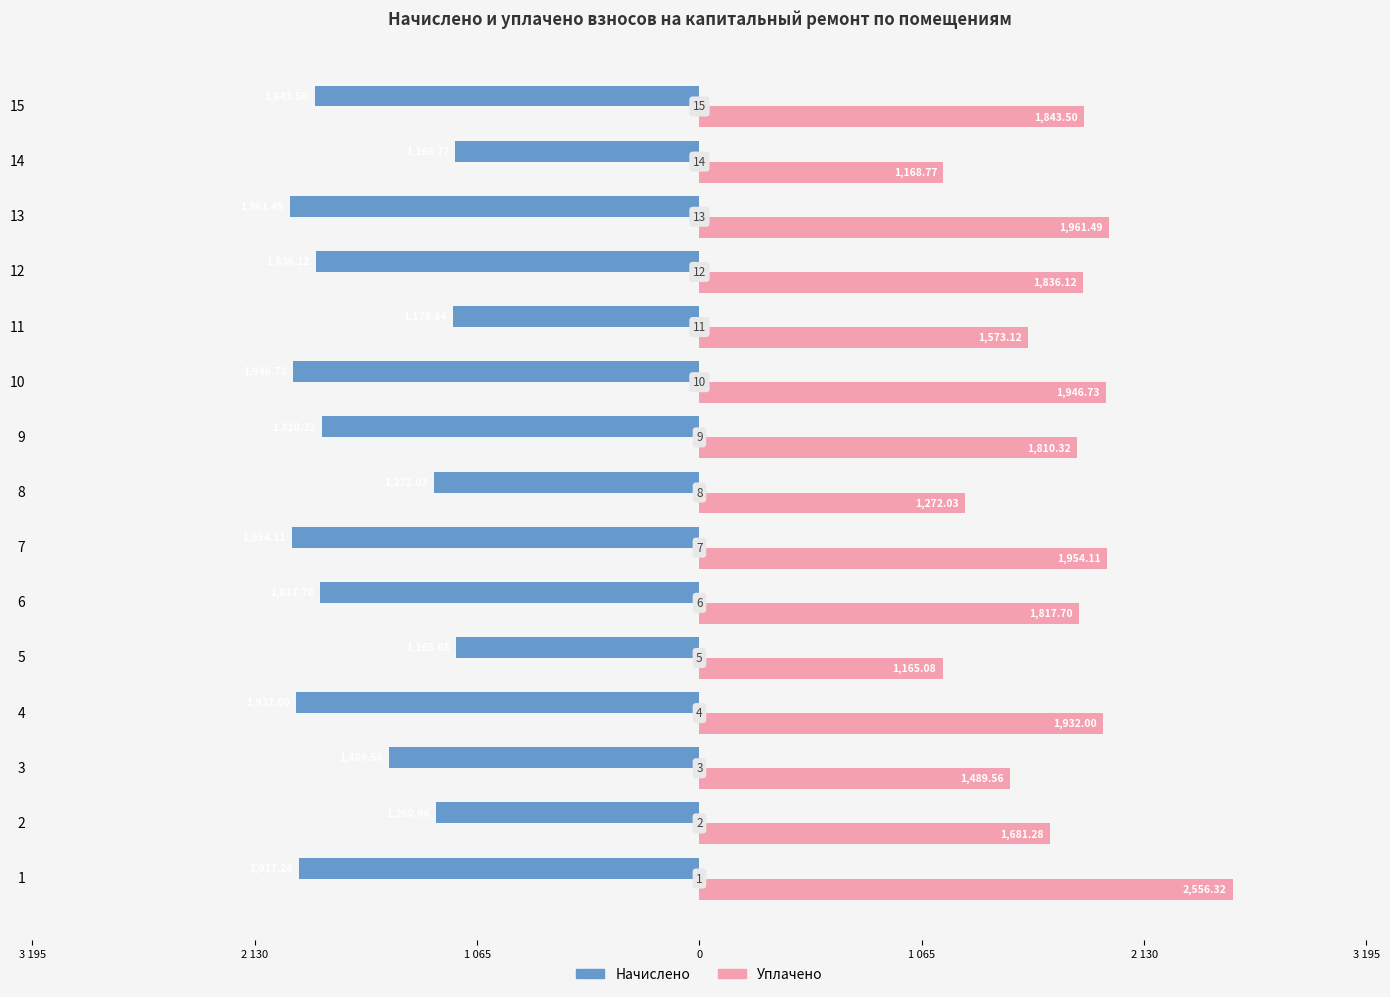

Which series has the largest range (max minus min)?

Уплачено